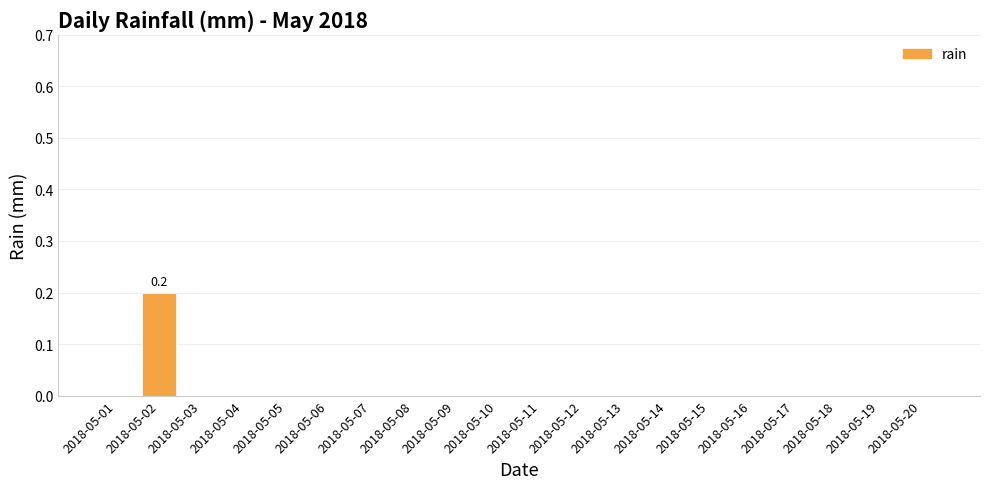

Reading left to right, transcribe all the data shown in this chart.

2018-05-01=0.0	2018-05-02=0.2	2018-05-03=0.0	2018-05-04=0.0	2018-05-05=0.0	2018-05-06=0.0	2018-05-07=0.0	2018-05-08=0.0	2018-05-09=0.0	2018-05-10=0.0	2018-05-11=0.0	2018-05-12=0.0	2018-05-13=0.0	2018-05-14=0.0	2018-05-15=0.0	2018-05-16=0.0	2018-05-17=0.0	2018-05-18=0.0	2018-05-19=0.0	2018-05-20=0.0